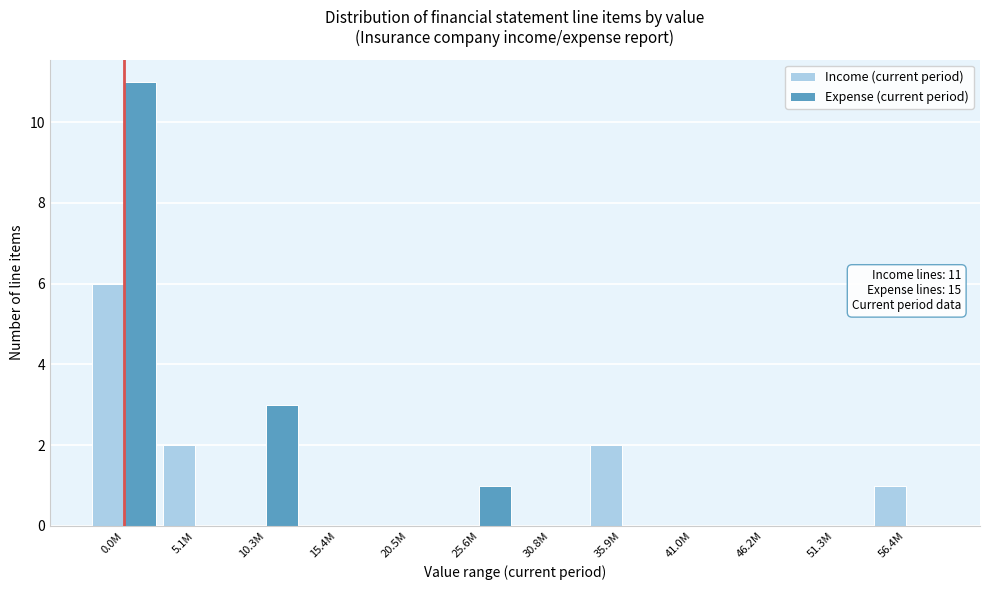

Reading right to left, what are all the values shown in this chart?

Income (current period): 56.4M=1	51.3M=0	46.2M=0	41.0M=0	35.9M=2	30.8M=0	25.6M=0	20.5M=0	15.4M=0	10.3M=0	5.1M=2	0.0M=6
Expense (current period): 56.4M=0	51.3M=0	46.2M=0	41.0M=0	35.9M=0	30.8M=0	25.6M=1	20.5M=0	15.4M=0	10.3M=3	5.1M=0	0.0M=11